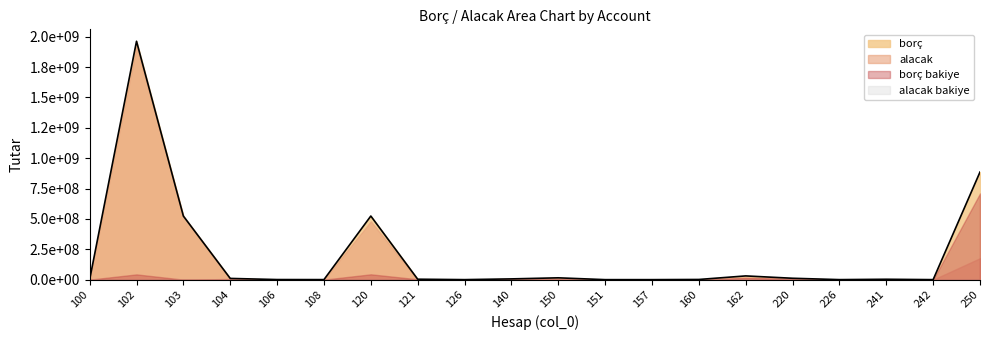

How many data points in borç bakiye are above 2840240?

10